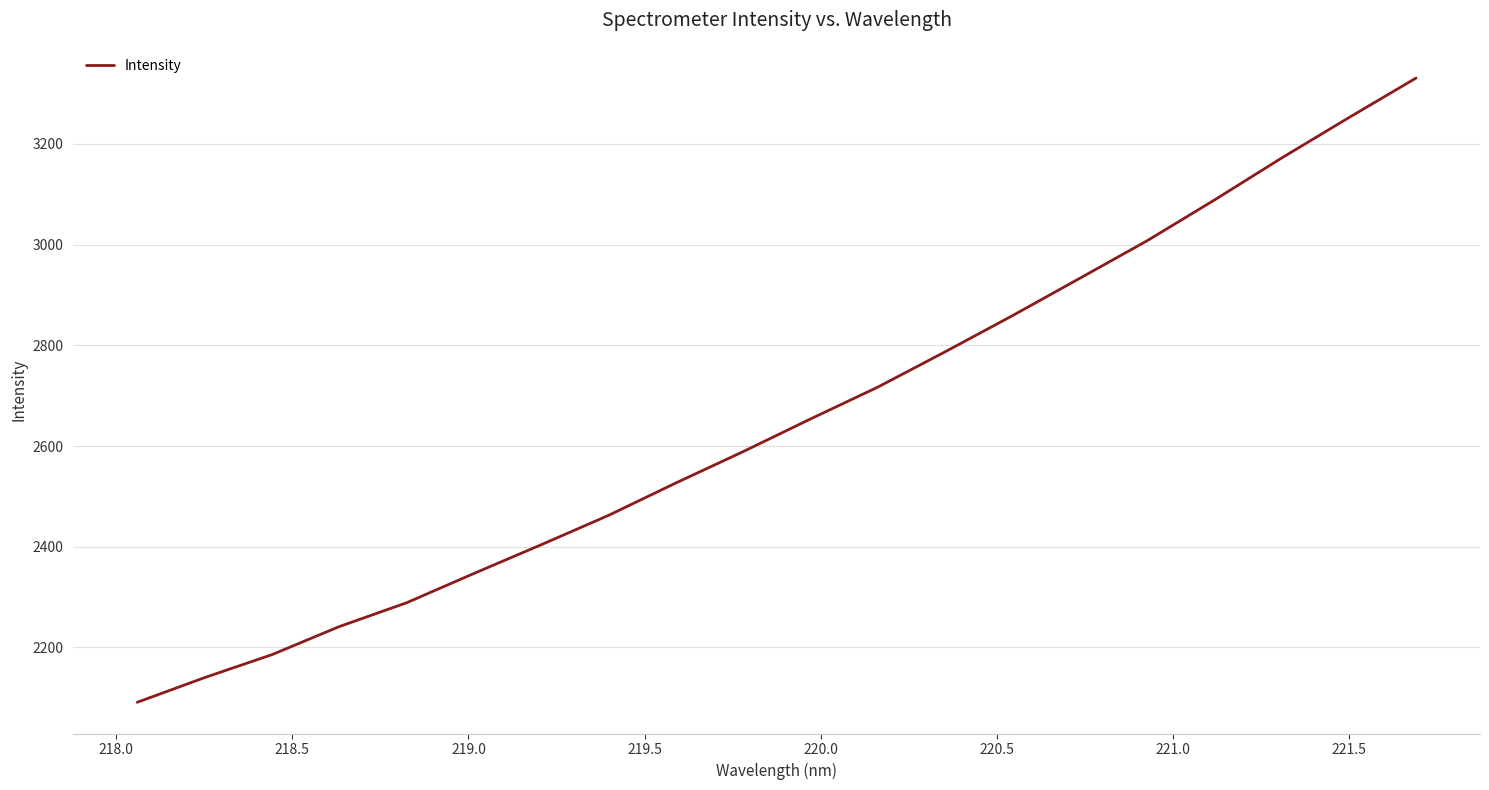

What is the minimum value shown in the chart?

2091.1